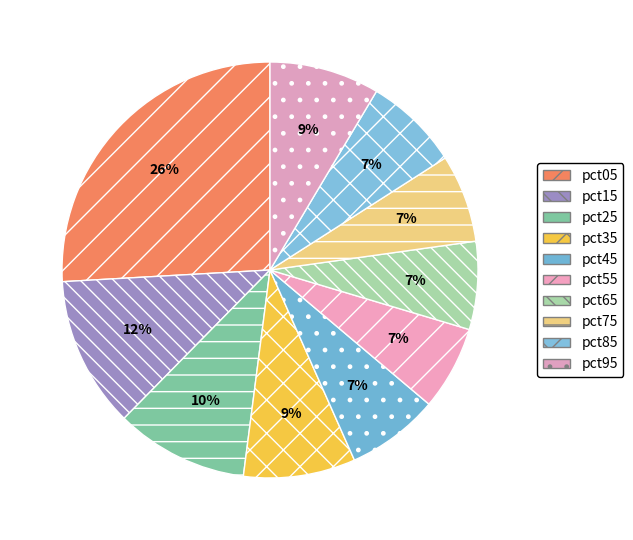

To the nearest percent, what percentage of the pie is pct25?

10%